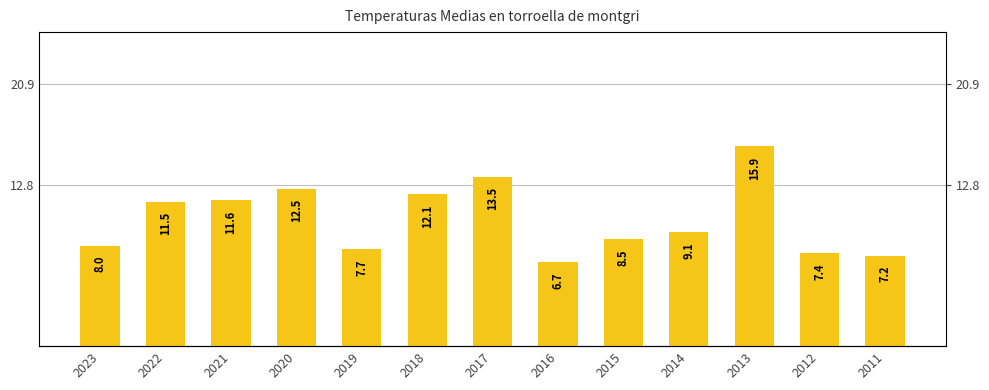

What is the difference between the maximum and second lowest values?

8.7